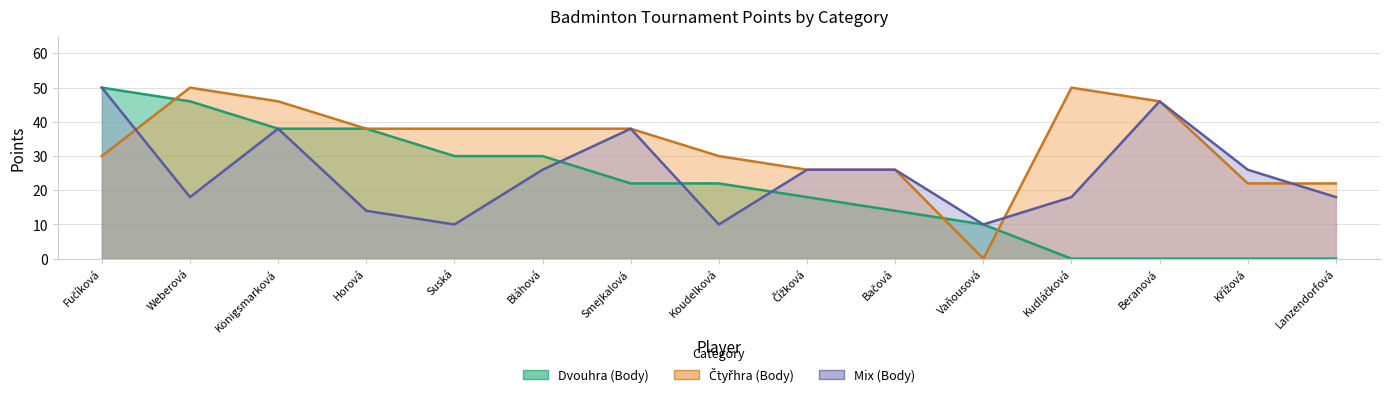

What is the sum of the Mix (Body) values at Smejkalová and Bláhová?

64